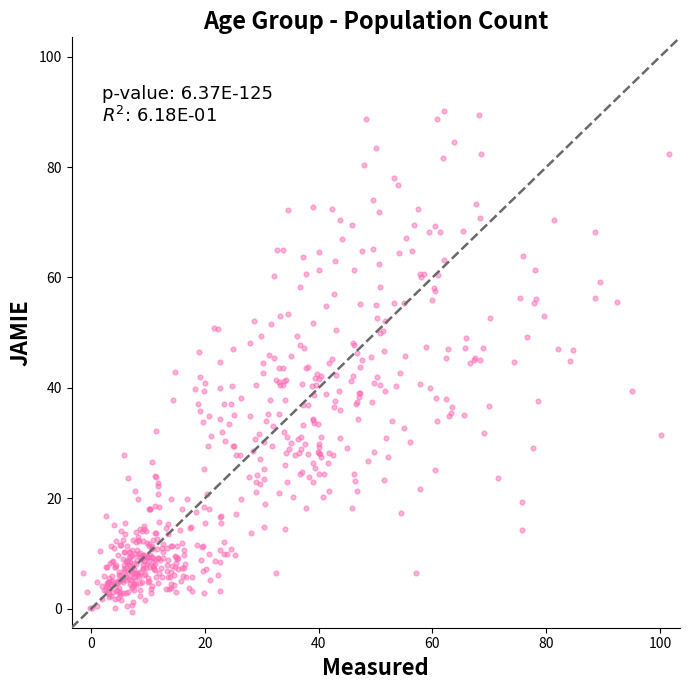

What is the range of X values (max minus min)?

102.9